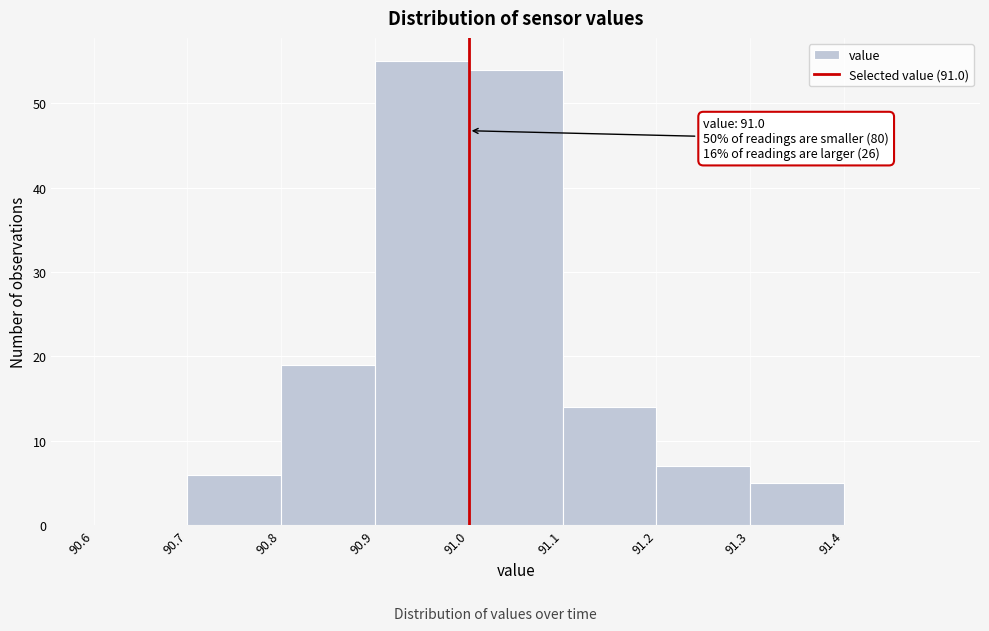

Which range on the x-axis has the tallest bar?

90.9 to 91.0